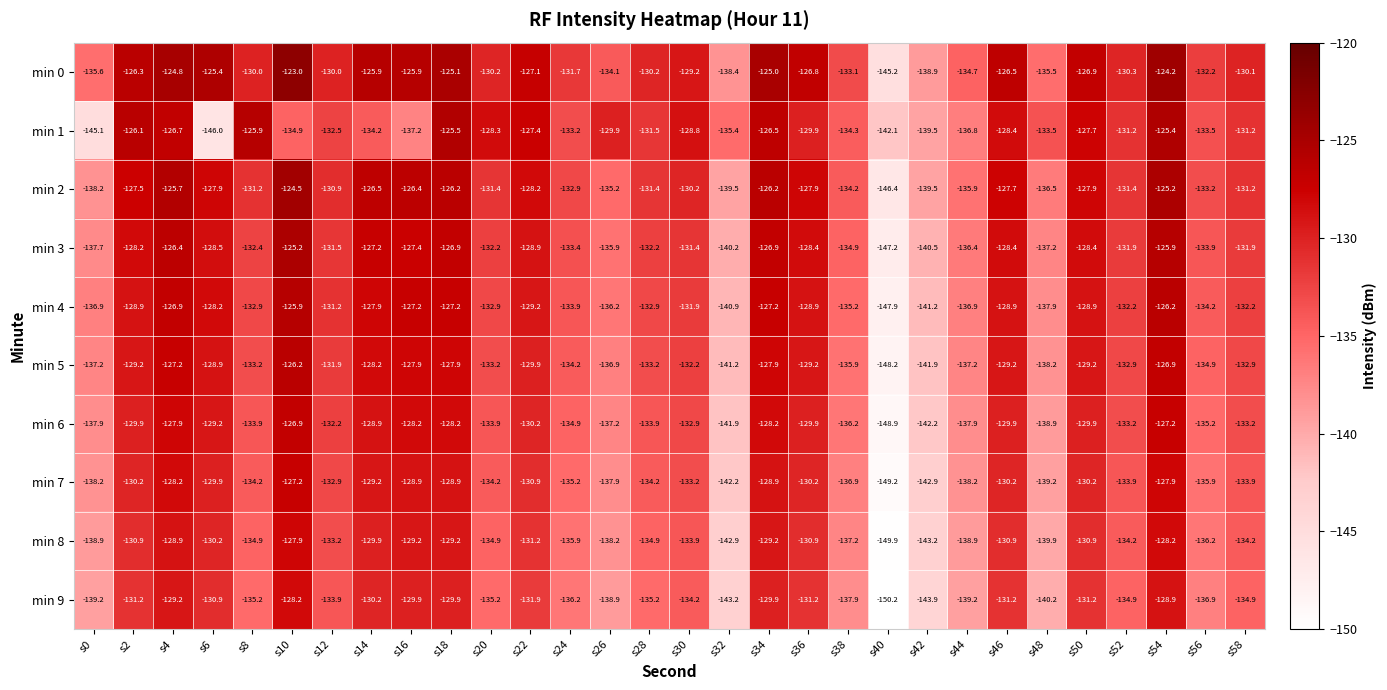

At which category is the sum across all series the highest?

s54